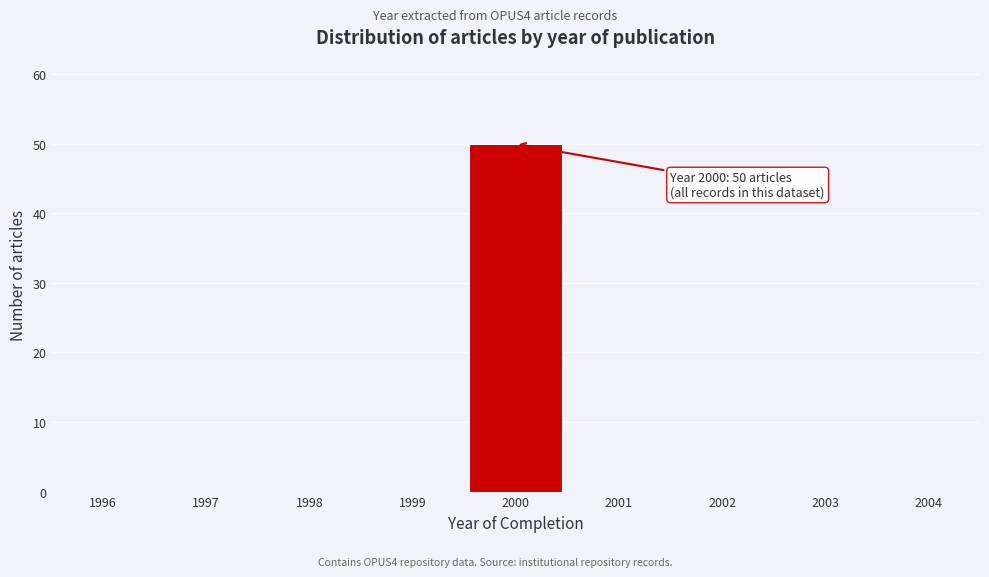

Over which range of the x-axis is the bar tallest?

1999.5 to 2000.5